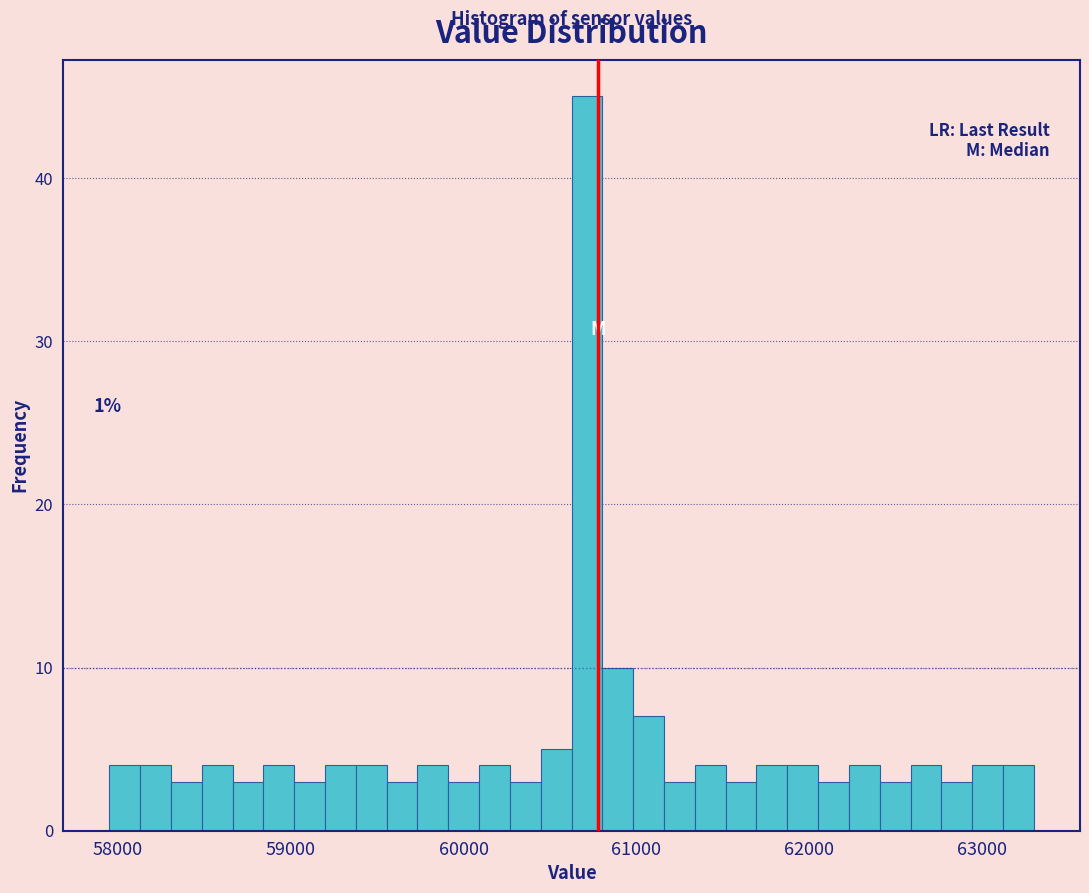

Read against the x-axis, roughly where is the centre of the tallest bar?

60700